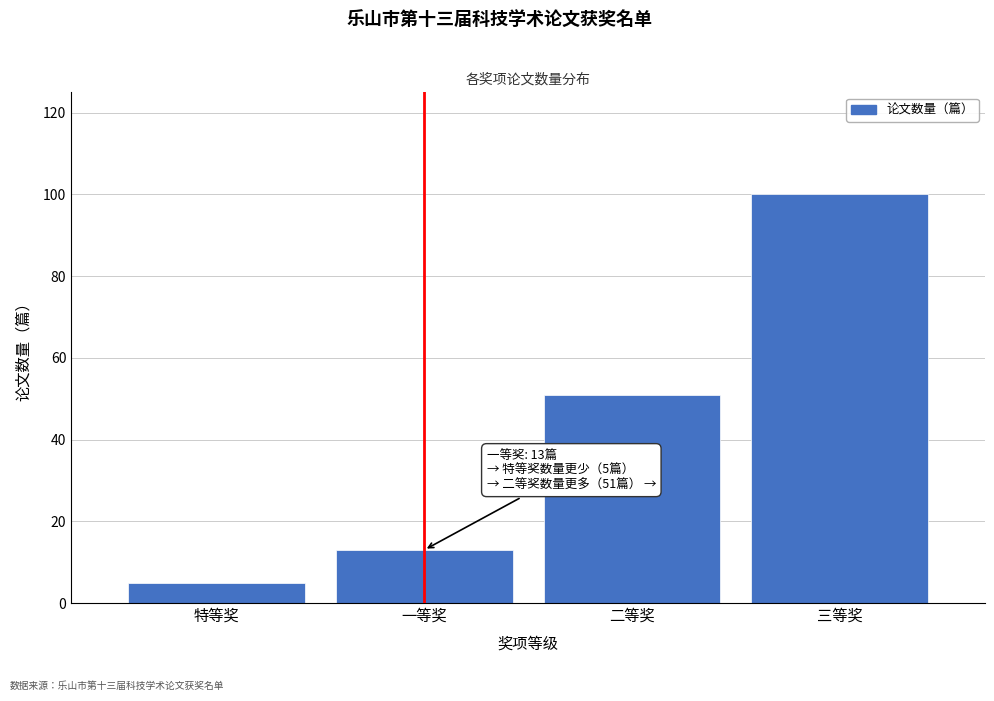

Reading left to right, list all the values displayed in this chart.

5	13	51	100